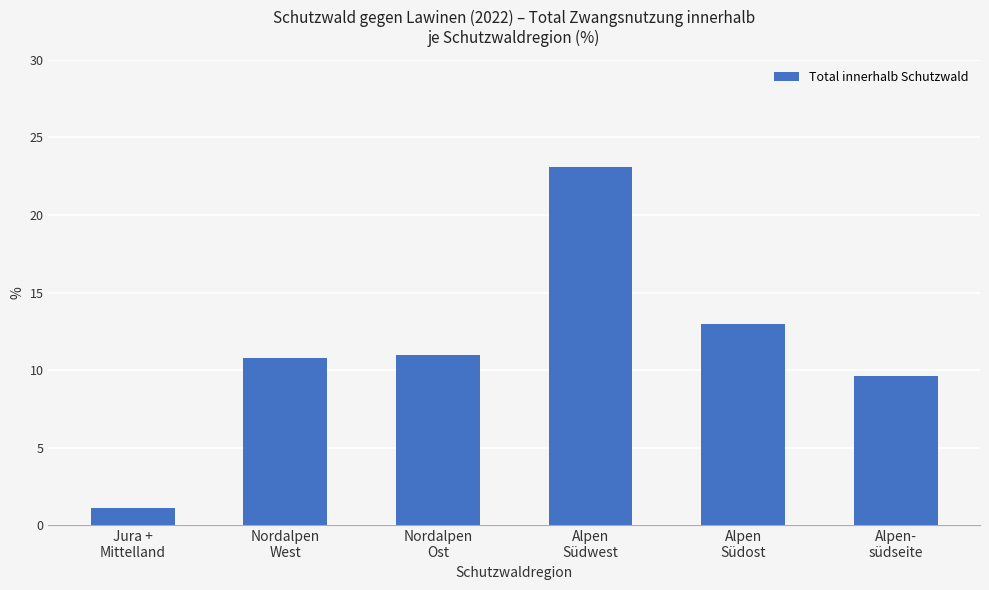

Reading right to left, list all the values displayed in this chart.

9.6	13.0	23.1	11.0	10.8	1.1